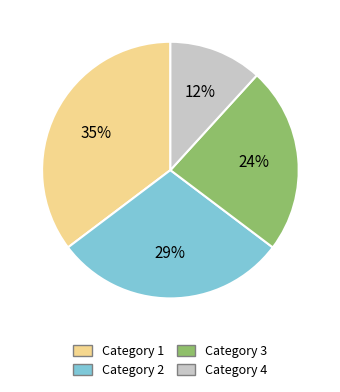

Is there any slice that represents more than half of the pie?

No